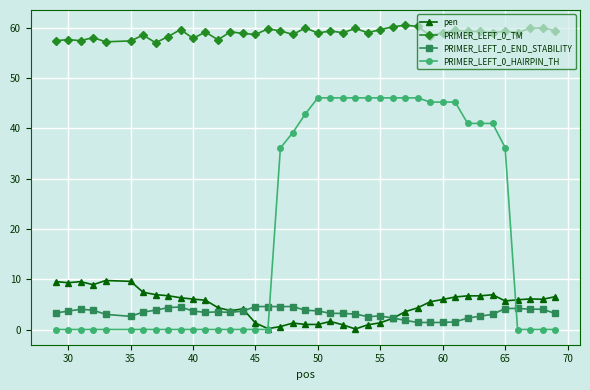

Rank the series by their maximum value, from lowest to highest.

PRIMER_LEFT_0_END_STABILITY, pen, PRIMER_LEFT_0_HAIRPIN_TH, PRIMER_LEFT_0_TM